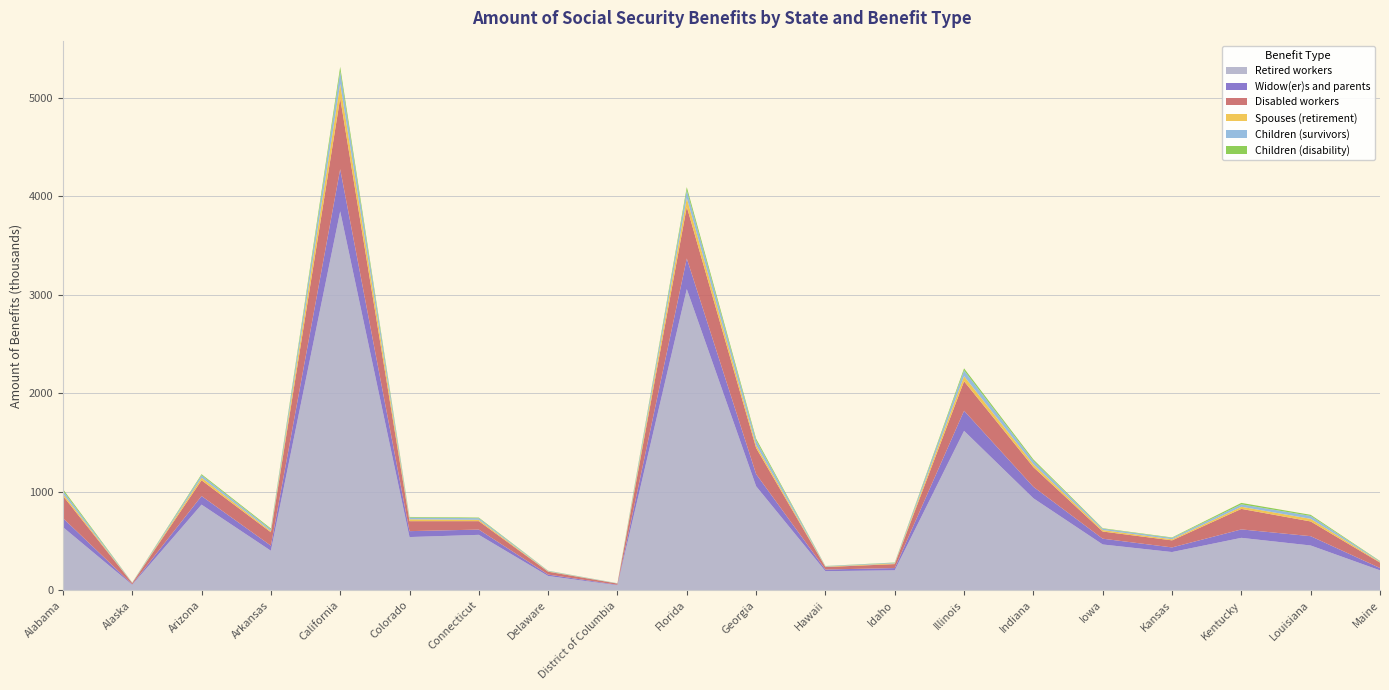

Reading right to left, list all the values displayed in this chart.

Retired workers: Maine=202455	Louisiana=454993	Kentucky=532689	Kansas=388437	Iowa=465290	Indiana=934269	Illinois=1619105	Idaho=202864	Hawaii=194235	Georgia=1056780	Florida=3058887	District of Columbia=50851	Delaware=145060	Connecticut=563107	Colorado=540599	California=3848546	Arkansas=401438	Arizona=869977	Alaska=55198	Alabama=641814
Widow(er)s and parents: Maine=23761	Louisiana=94562	Kentucky=85699	Kansas=46890	Iowa=58702	Indiana=116351	Illinois=204337	Idaho=22705	Hawaii=16799	Georgia=123501	Florida=310931	District of Columbia=4985	Delaware=14486	Connecticut=53501	Colorado=60071	California=428157	Arkansas=51743	Arizona=87285	Alaska=5406	Alabama=91692
Disabled workers: Maine=54858	Louisiana=149594	Kentucky=208364	Kansas=71720	Iowa=72898	Indiana=200524	Illinois=299760	Idaho=40321	Hawaii=24933	Georgia=265452	Florida=524995	District of Columbia=12201	Delaware=29241	Connecticut=85517	Colorado=101314	California=722734	Arkansas=136142	Arizona=160072	Alaska=12807	Alabama=226417
Spouses (retirement): Maine=6378	Louisiana=26524	Kentucky=21505	Kansas=11590	Iowa=15080	Indiana=28945	Illinois=51241	Idaho=7117	Hawaii=4284	Georgia=28738	Florida=88708	District of Columbia=1029	Delaware=3649	Connecticut=13697	Colorado=18811	California=143123	Arkansas=11848	Arizona=26169	Alaska=1464	Alabama=22144
Children (survivors): Maine=6140	Louisiana=29638	Kentucky=24835	Kansas=13279	Iowa=14079	Indiana=35399	Illinois=59703	Idaho=6669	Hawaii=4990	Georgia=47719	Florida=79453	District of Columbia=2382	Delaware=4587	Connecticut=16487	Colorado=17887	California=128417	Arkansas=17222	Arizona=25651	Alaska=3340	Alabama=30561
Children (disability): Maine=3878	Louisiana=11051	Kentucky=14376	Kansas=4679	Iowa=4415	Indiana=13610	Illinois=19848	Idaho=2629	Hawaii=1578	Georgia=17571	Florida=31645	District of Columbia=556	Delaware=1844	Connecticut=6029	Colorado=6124	California=45183	Arkansas=9560	Arizona=10009	Alaska=833	Alabama=15774